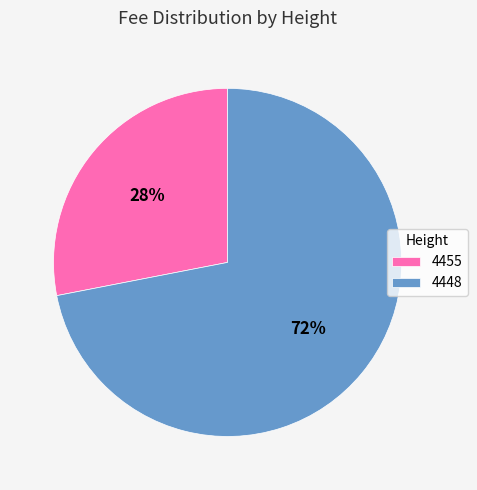

Do 4455 and 4448 together represent more than half of the pie?

Yes